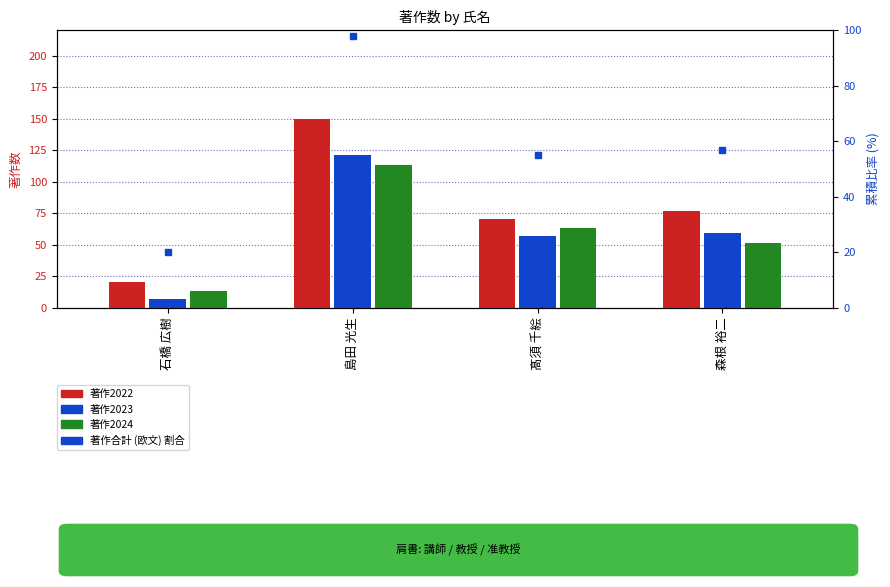

What is the label of the 1st bar from the left?

石橋 広樹